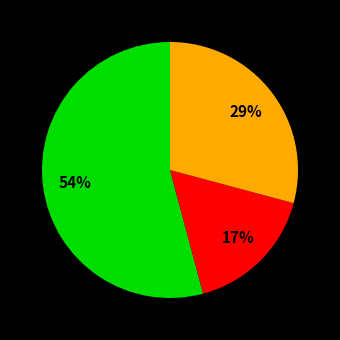

Is there any slice that represents more than half of the pie?

Yes